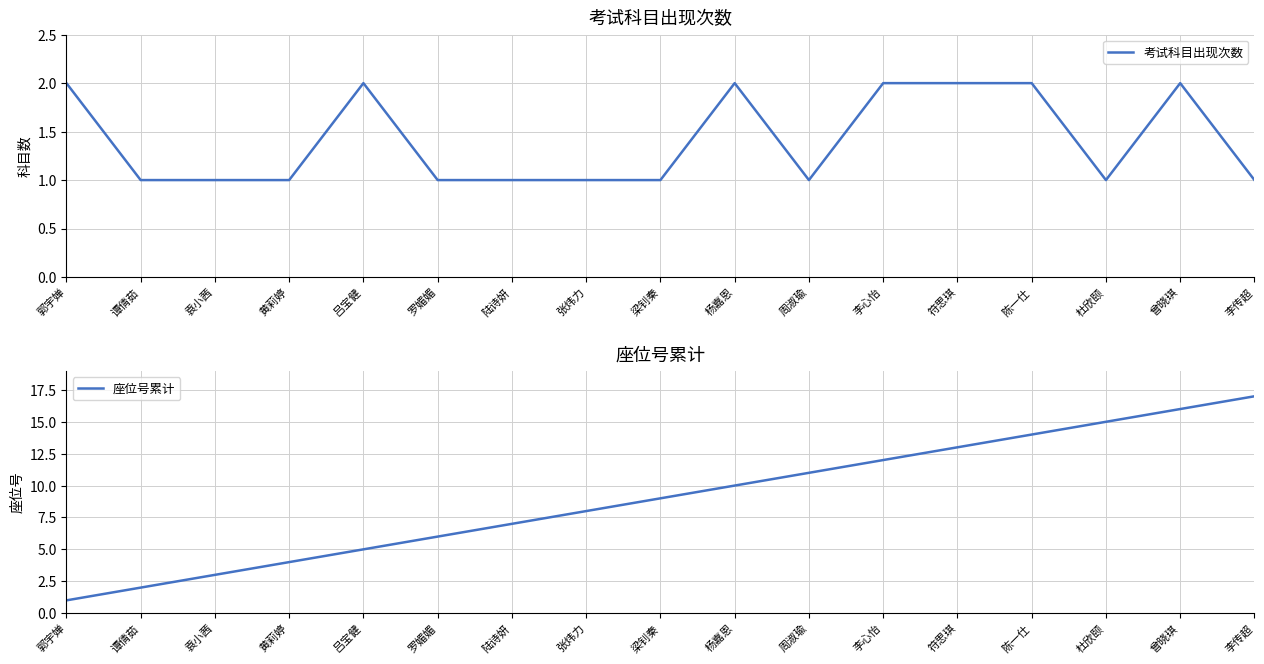

How many intersections are there between 座位号累计 and 考试科目出现次数?

1